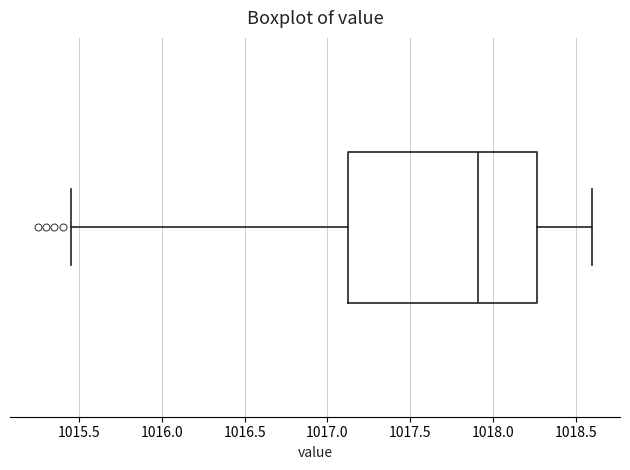

Where is the left edge of the box on the x-axis? The values are not printed on the chart, so give them approximately, as read against the axis.

1017.15